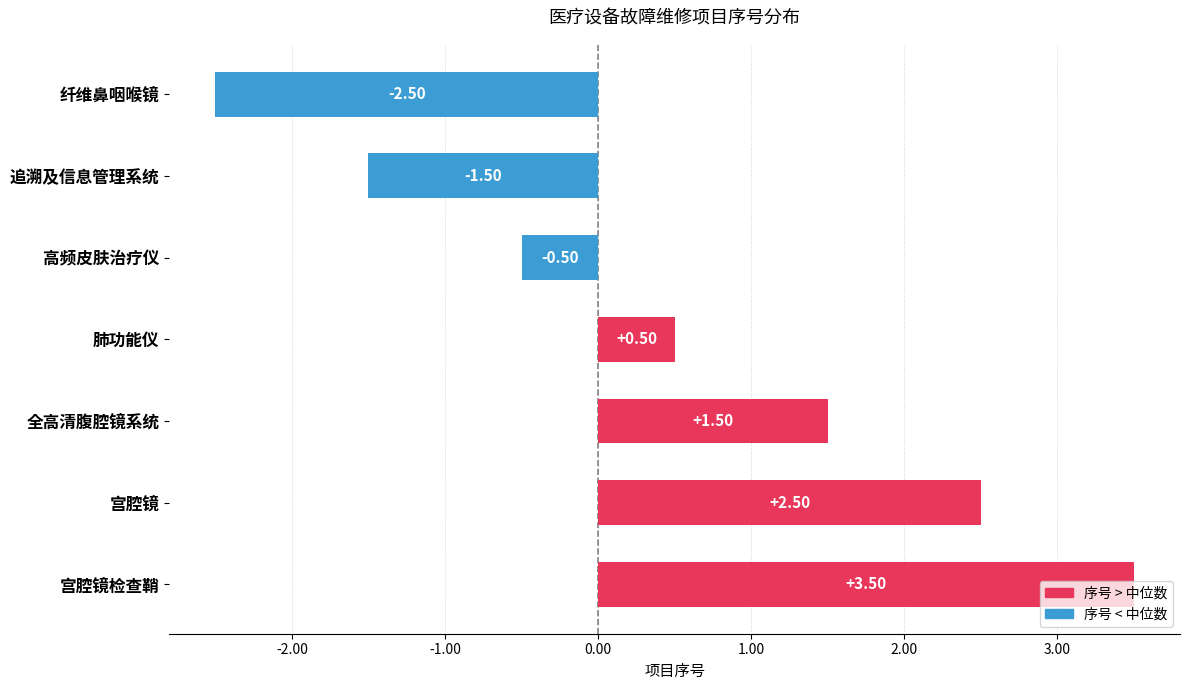

List the labels in order of value, smallest first.

纤维鼻咽喉镜, 追溯及信息管理系统, 高频皮肤治疗仪, 肺功能仪, 全高清腹腔镜系统, 宫腔镜, 宫腔镜检查鞘